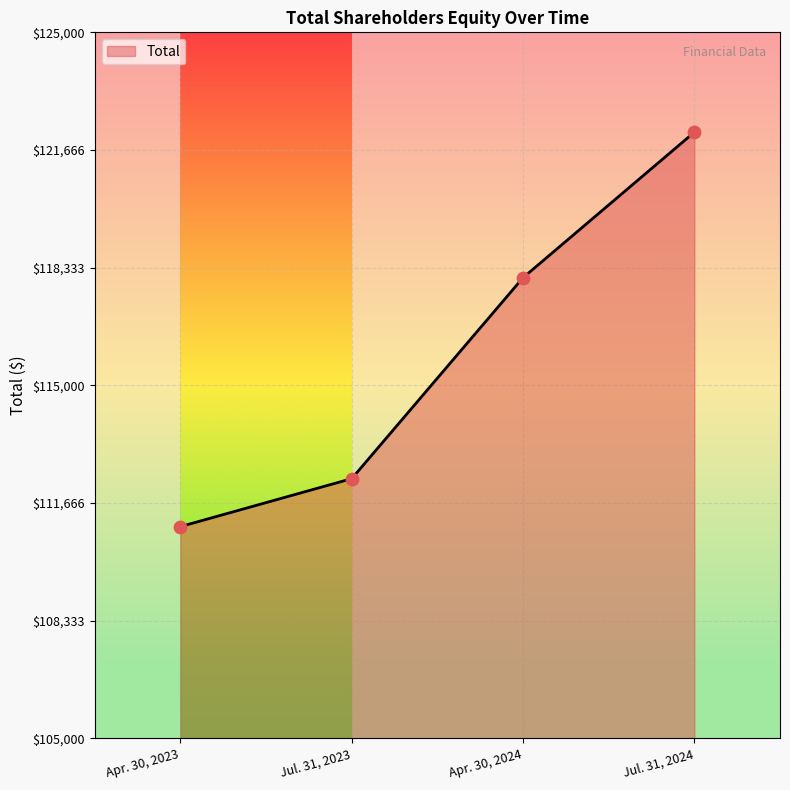

What is the change in value from Apr. 30, 2024 to Jul. 31, 2024?

+4121